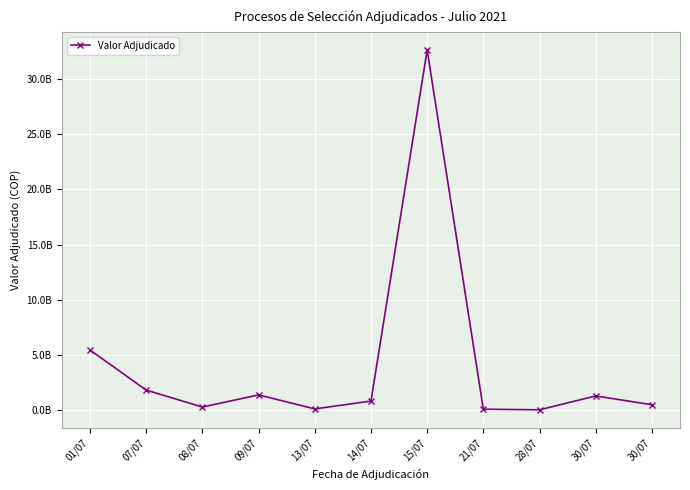

Which category has the lowest value across all series?

28/07